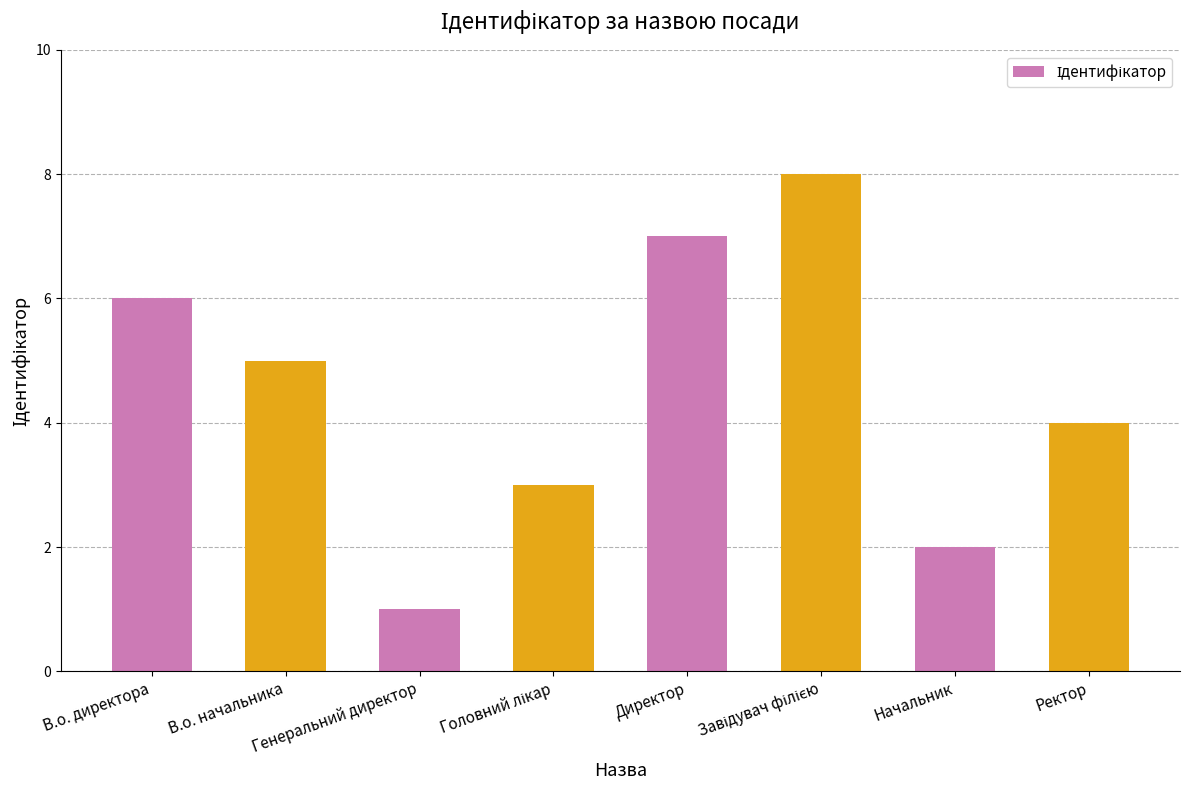

What is the label of the 4th bar from the right?

Директор